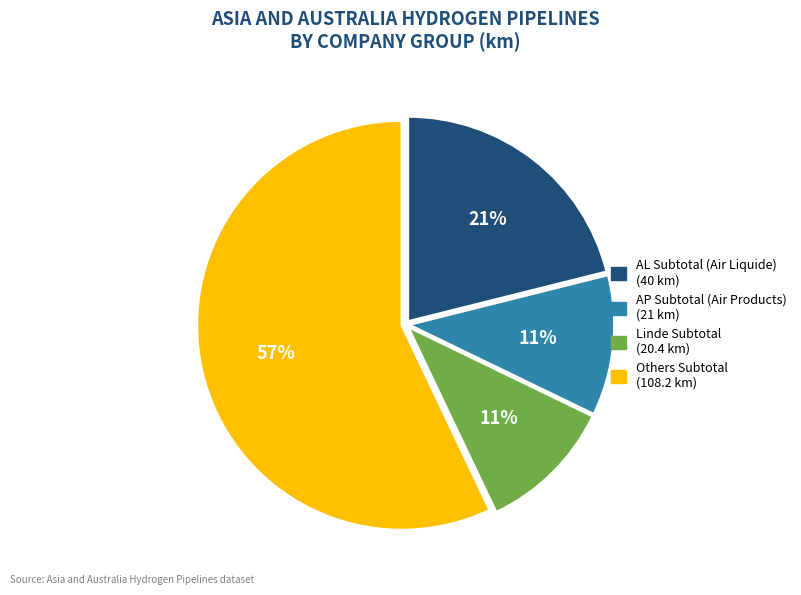

Is Others Subtotal the majority of the pie?

Yes